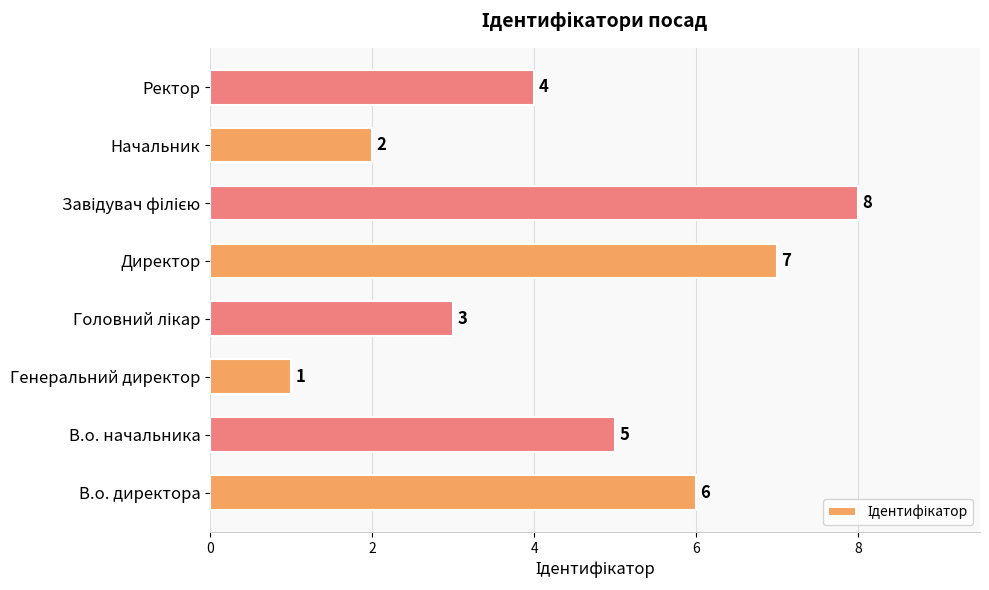

How many values are below 5?

4